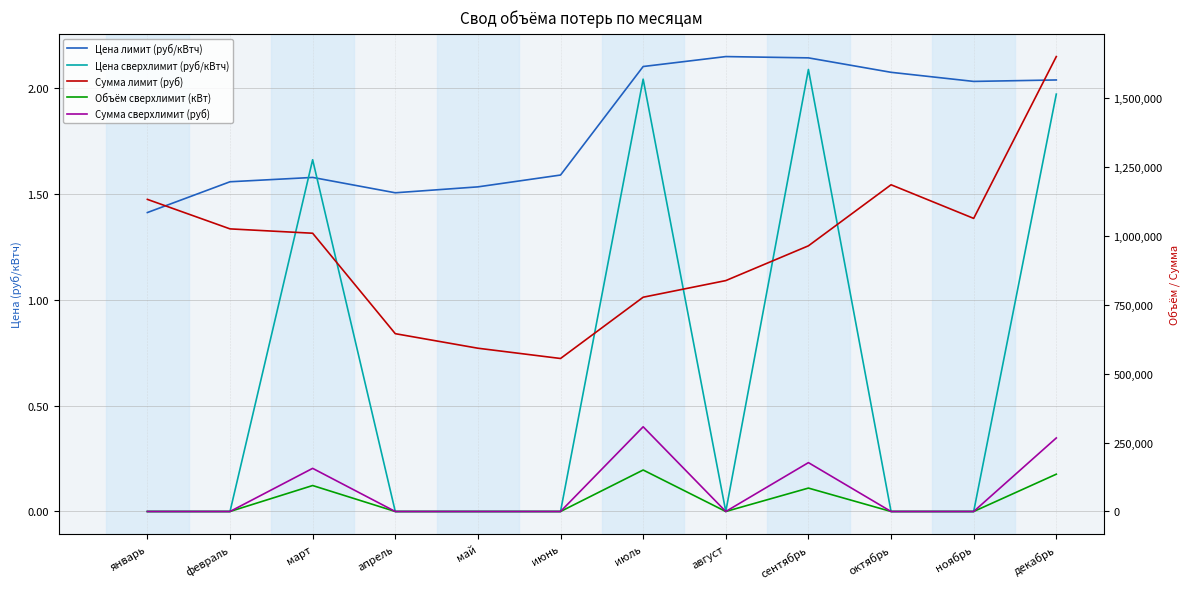

How many categories are shown in the chart?

12